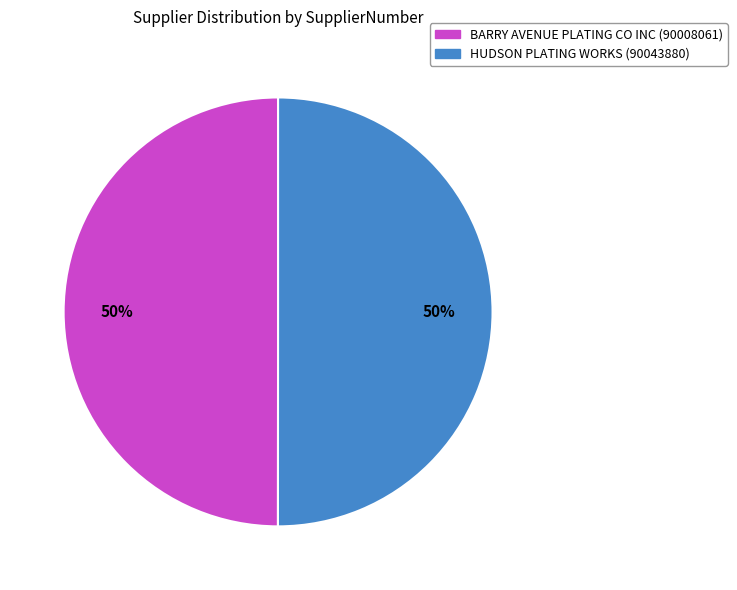

What is the ratio of the value at BARRY AVENUE PLATING CO INC (90008061) to the value at HUDSON PLATING WORKS (90043880)?

1.0